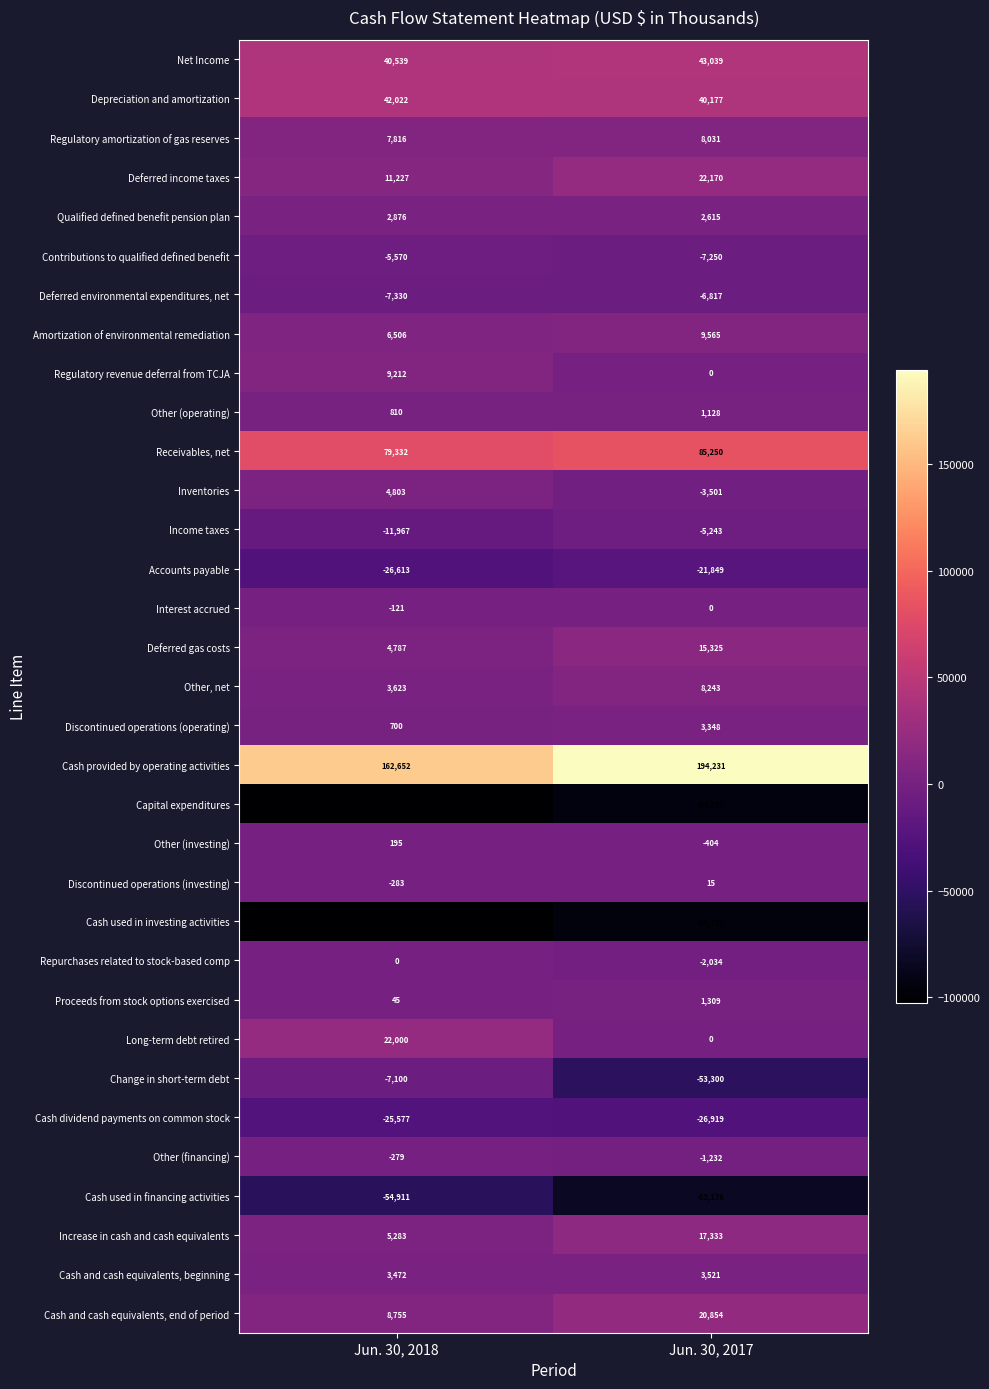

What is the total value across all series at Jun. 30, 2018?

72076